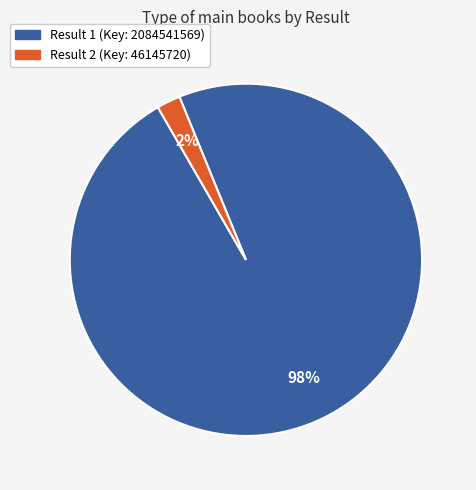

To the nearest percent, what is the difference between the largest and smallest slice percentages?

96%